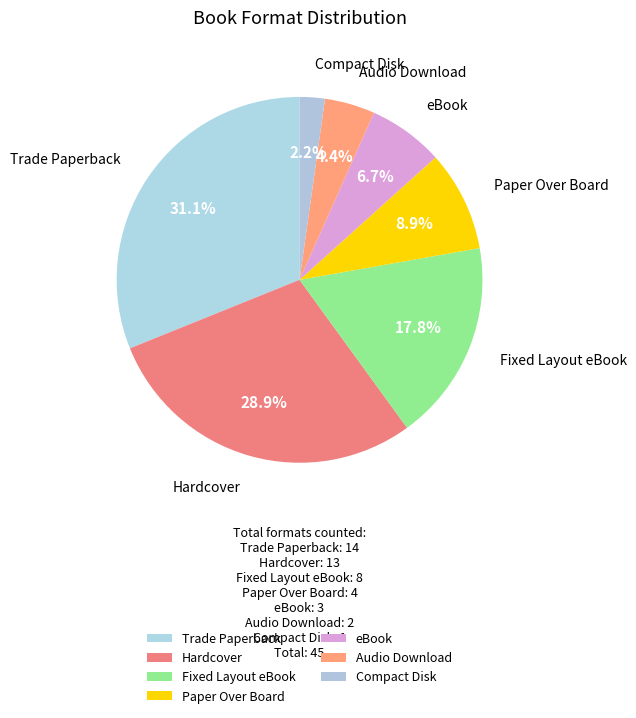

How much of the chart is everything except Trade Paperback?

68.9%